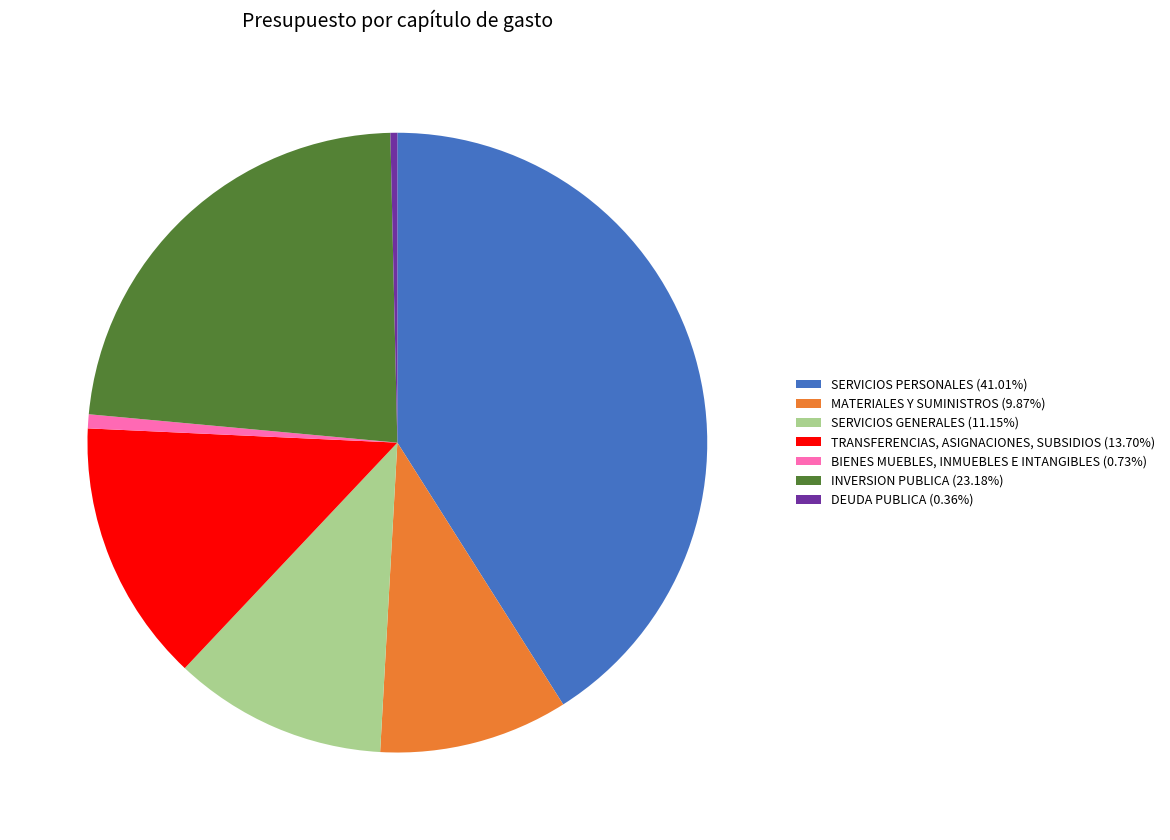

What is the ratio of the value at SERVICIOS PERSONALES (41.01%) to the value at INVERSION PUBLICA (23.18%)?

1.8